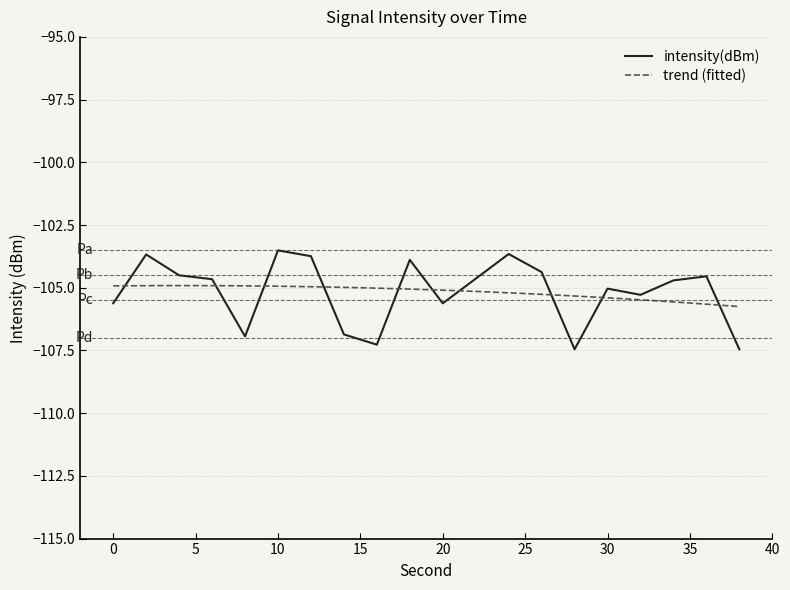

How many categories are shown in the chart?

20